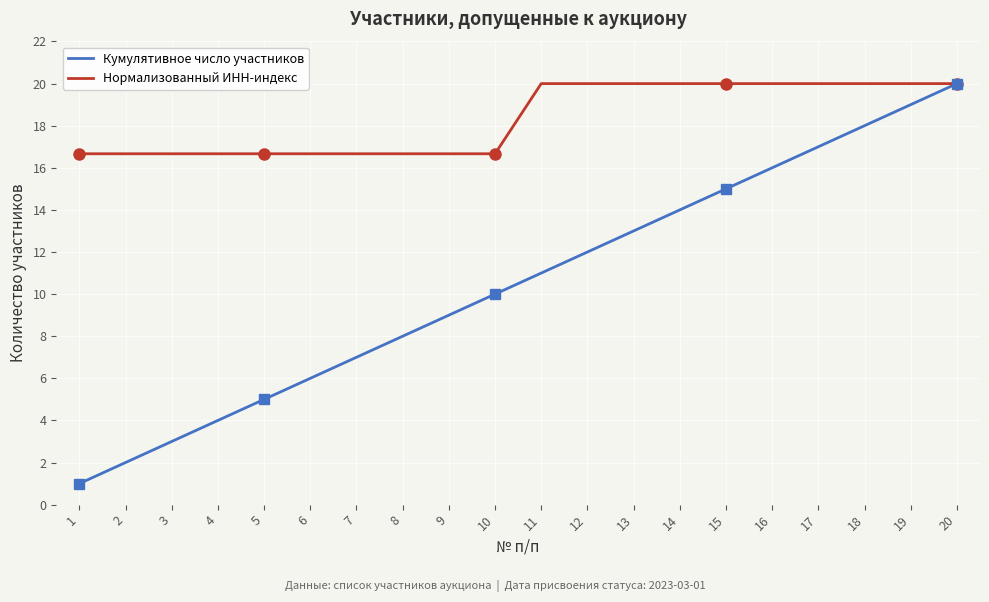

Is it true that Кумулятивное число участников equals 1.5 at 5?

False